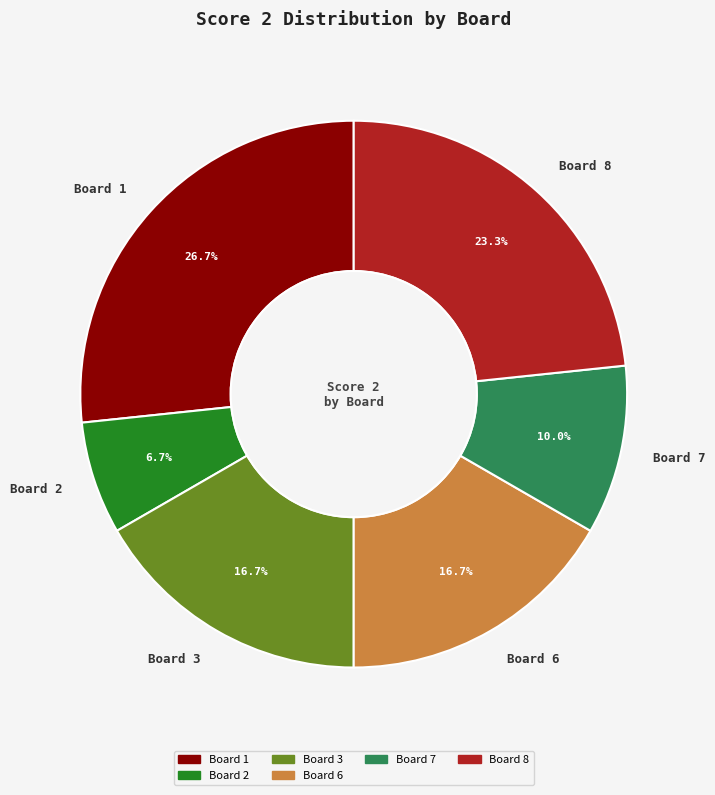

True or false: Board 3 accounts for 17% of the total.

True